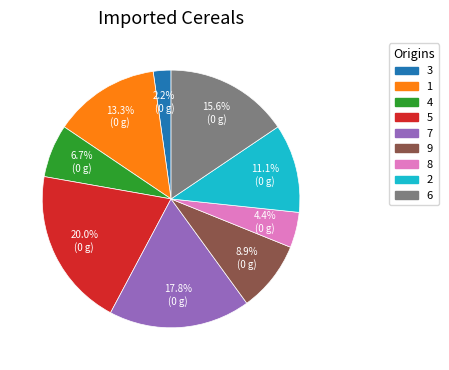

Approximately how many times larger is the value at 2 compared to 4?

1.7